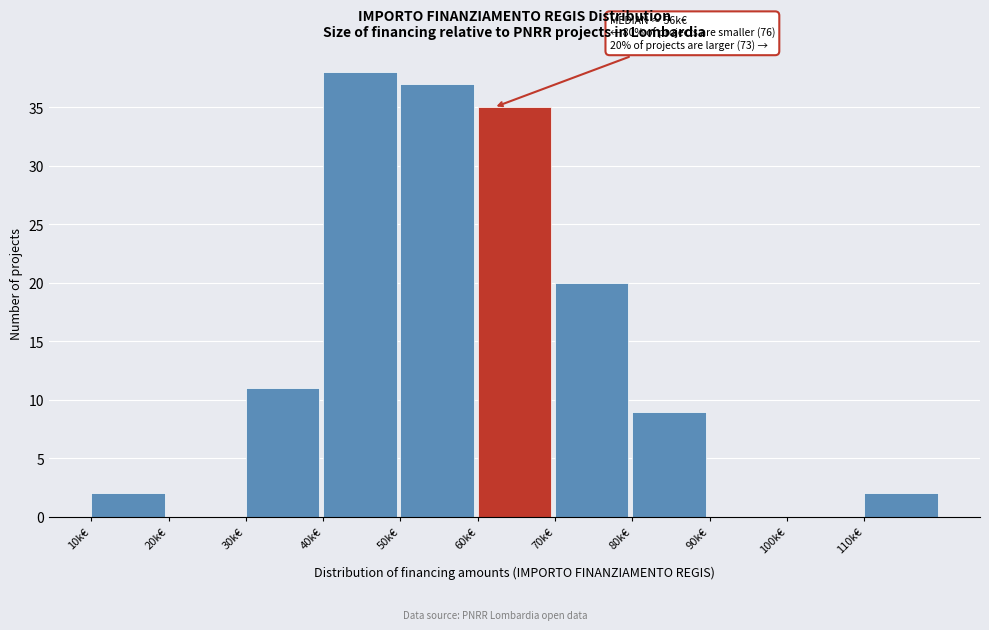

Reading left to right, what are all the values shown in this chart?

10k€=2	20k€=0	30k€=11	40k€=38	50k€=37	60k€=35	70k€=20	80k€=9	90k€=0	100k€=0	110k€=2